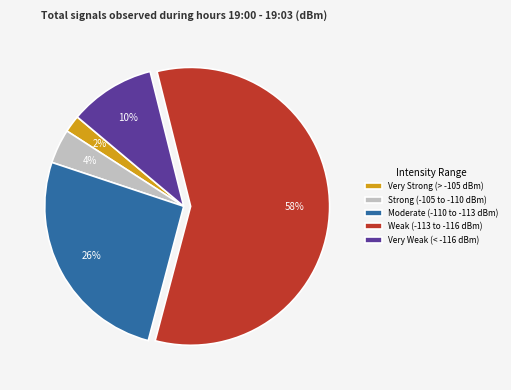

What percentage is the Very Strong (> -105 dBm) slice, to the nearest percent?

2%